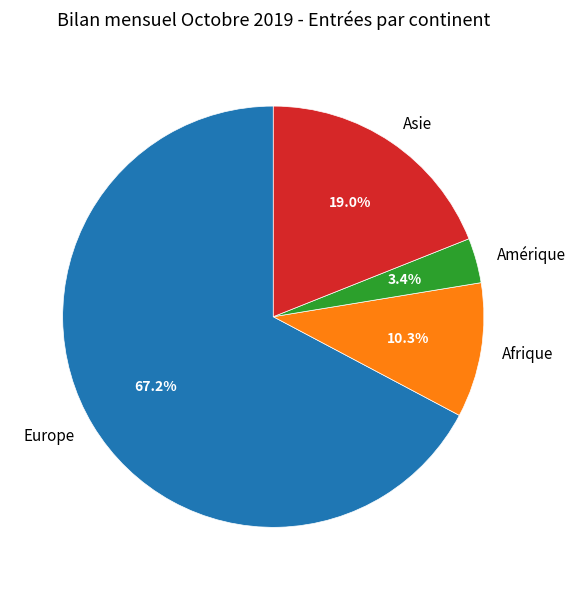

Does Afrique represent more than half of the total?

No